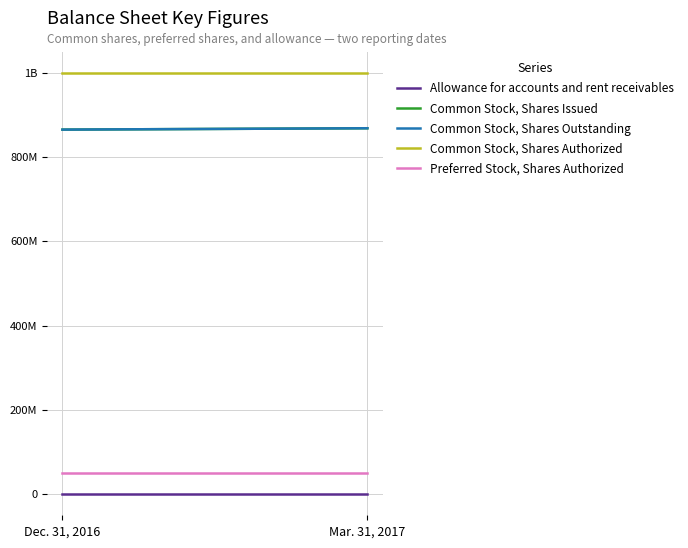

Which has a higher value, Dec. 31, 2016 or Mar. 31, 2017?

Mar. 31, 2017